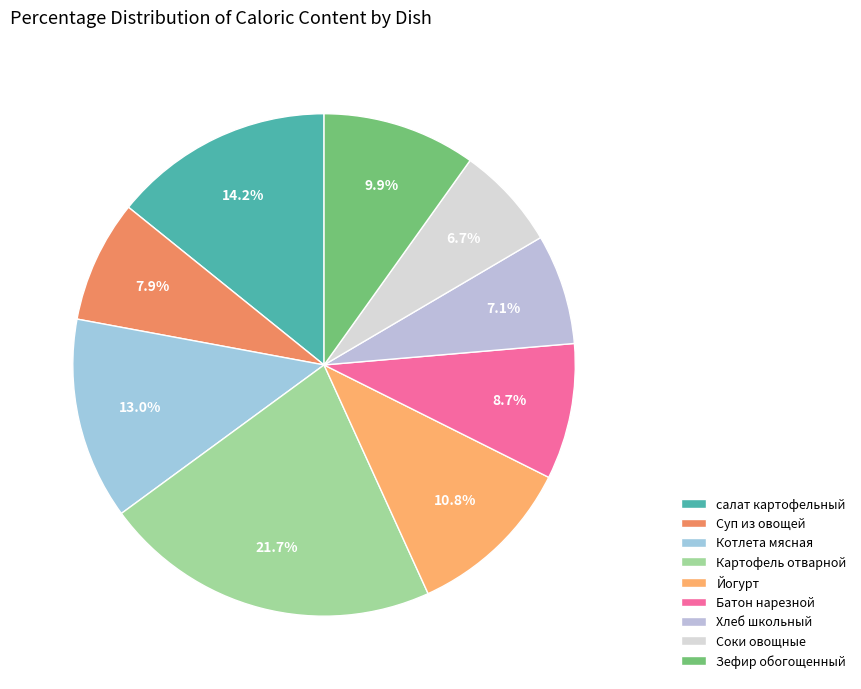

To the nearest percent, what percentage of the pie is Картофель отварной?

22%